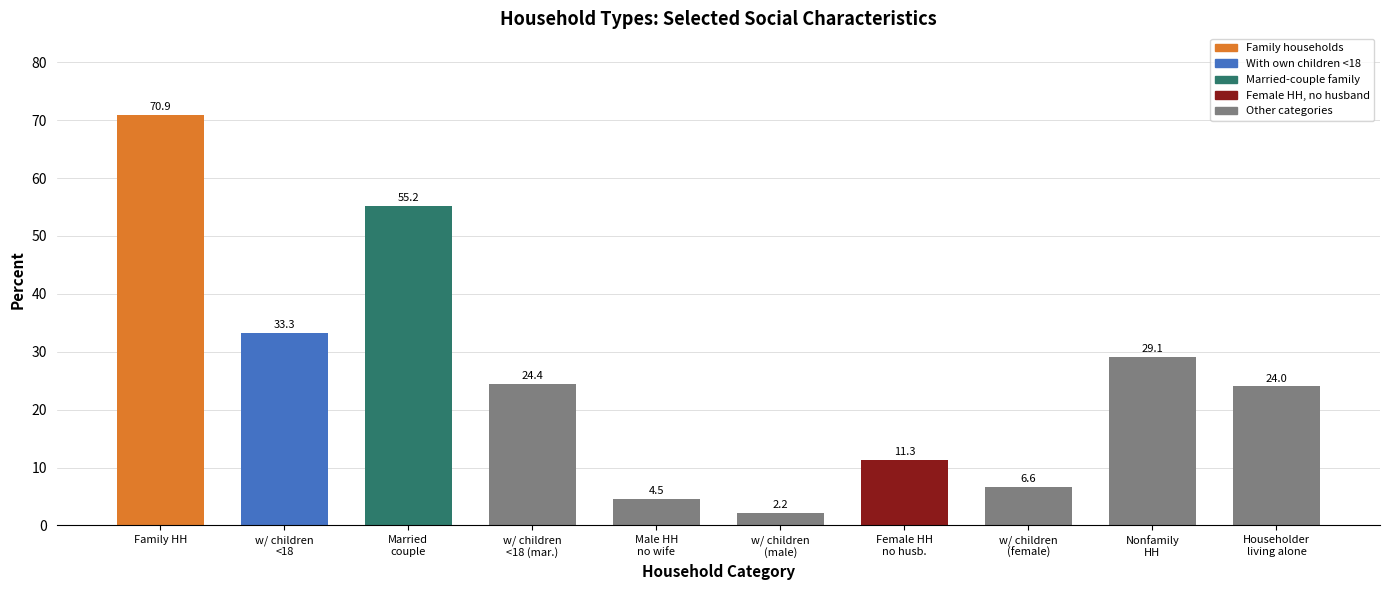

Does the chart contain stacked bars?

No